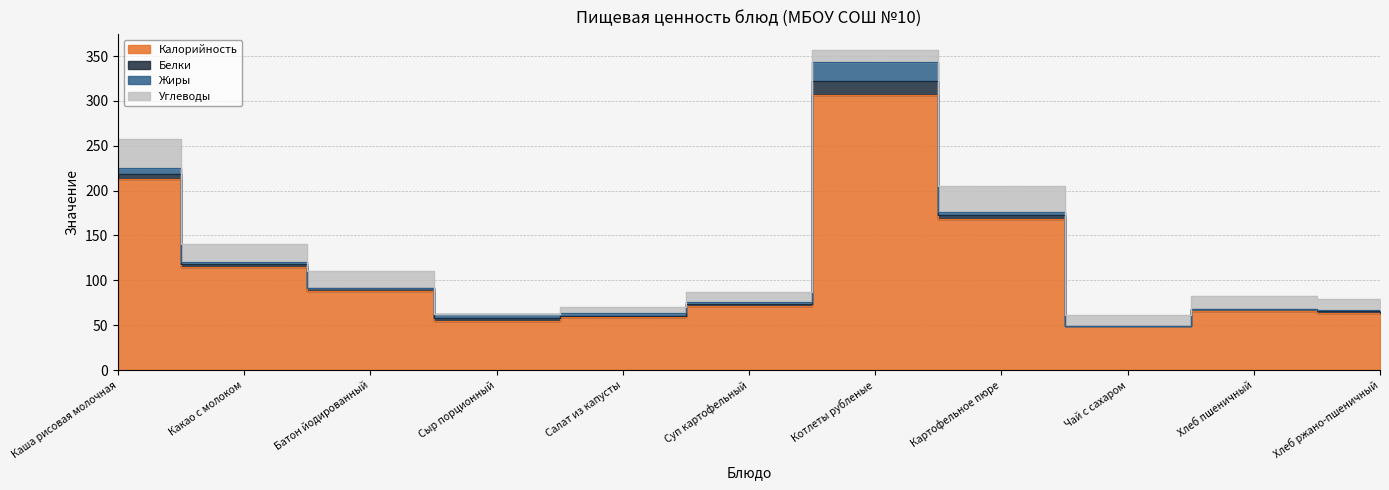

List the series in order of their peak value, highest first.

Калорийность, Углеводы, Жиры, Белки